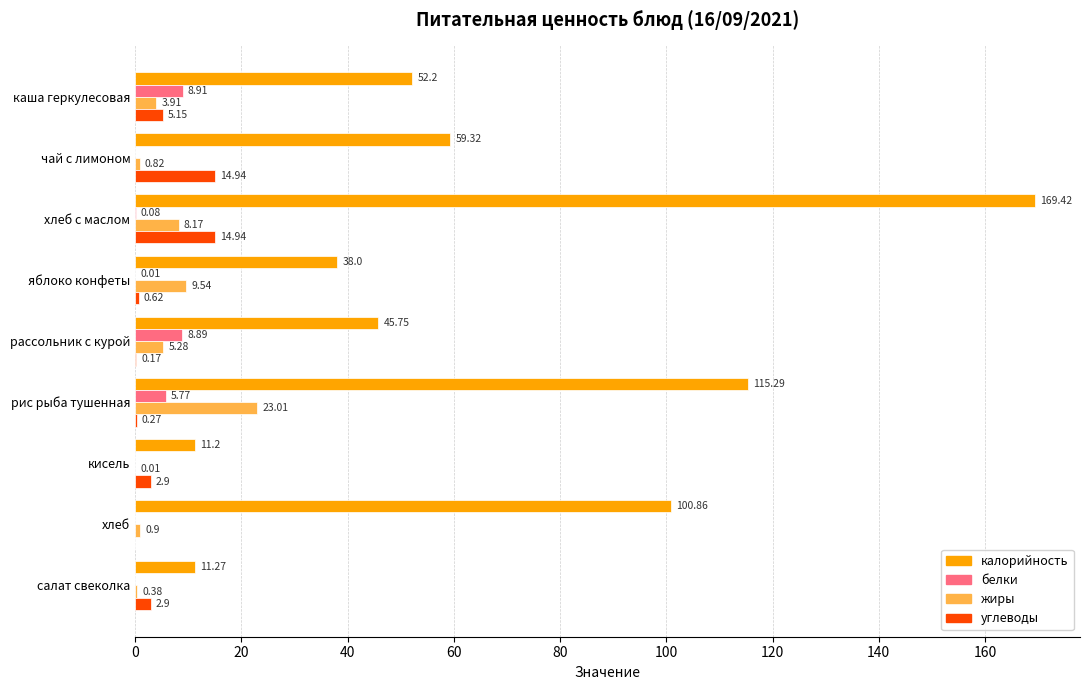

At which label does белки reach its peak?

каша геркулесовая